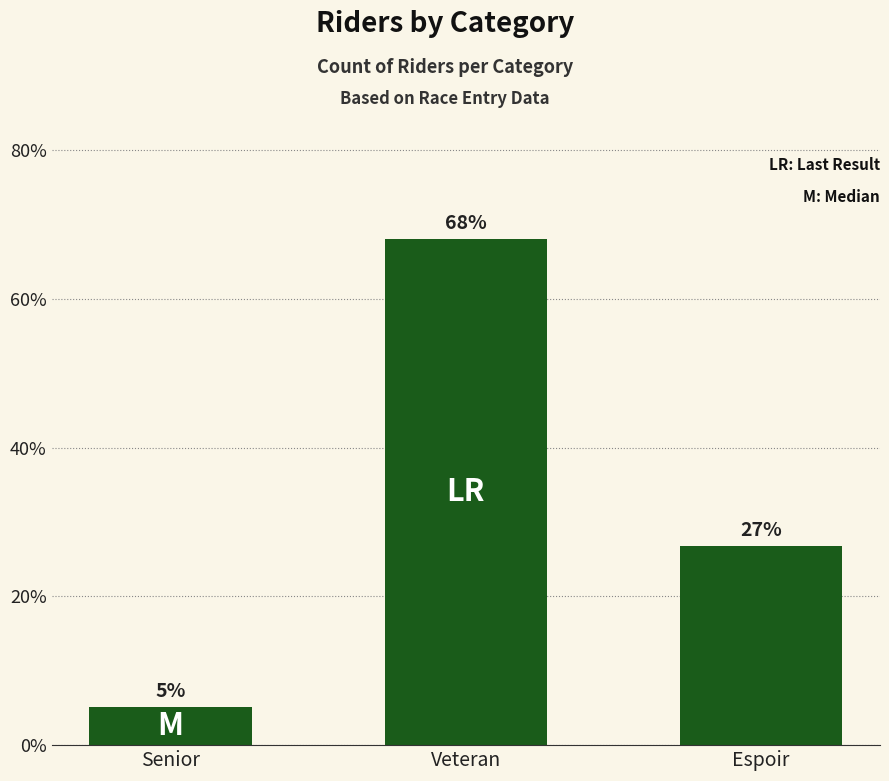

What is the value of the 3rd bar from the left?

26.8